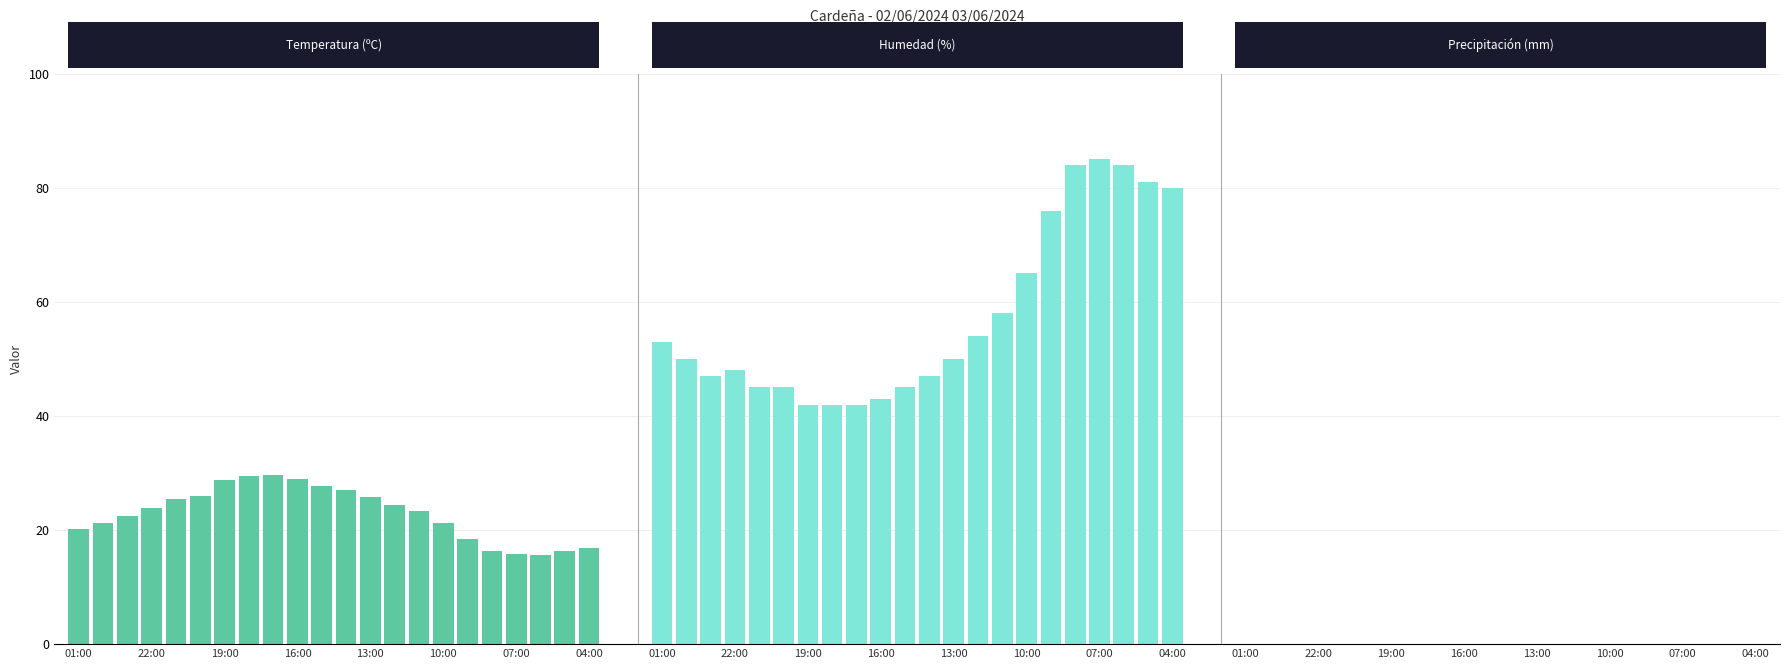

What are all the series names shown in the legend?

Temperatura (ºC), Humedad (%), Precipitación (mm)